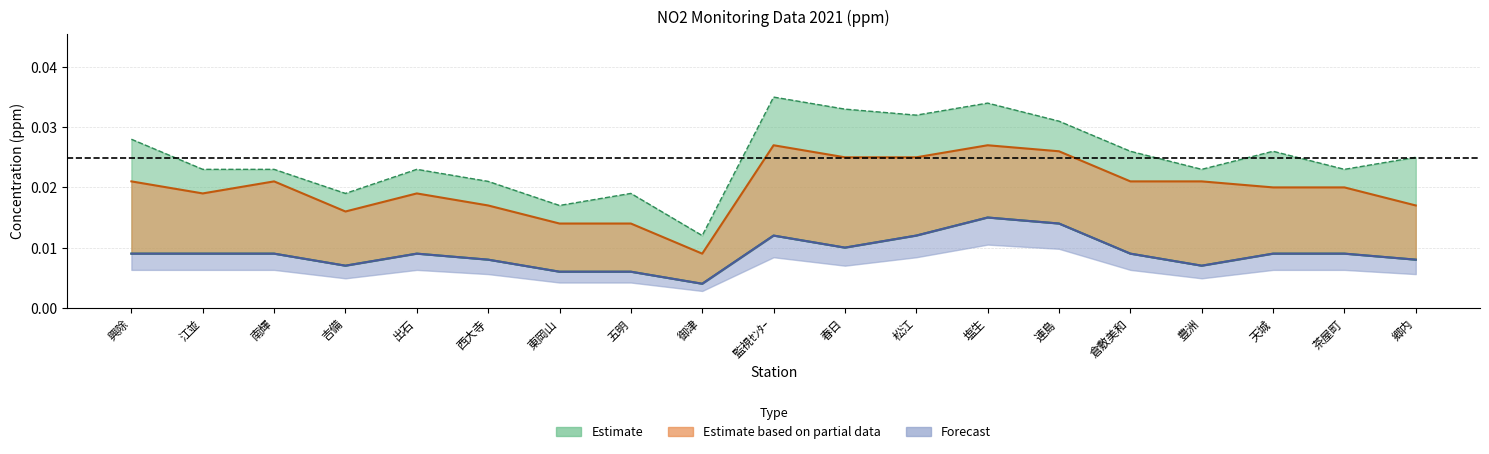

True or false: 98%値(ppm) and 年平均値(ppm) intersect in this chart.

False